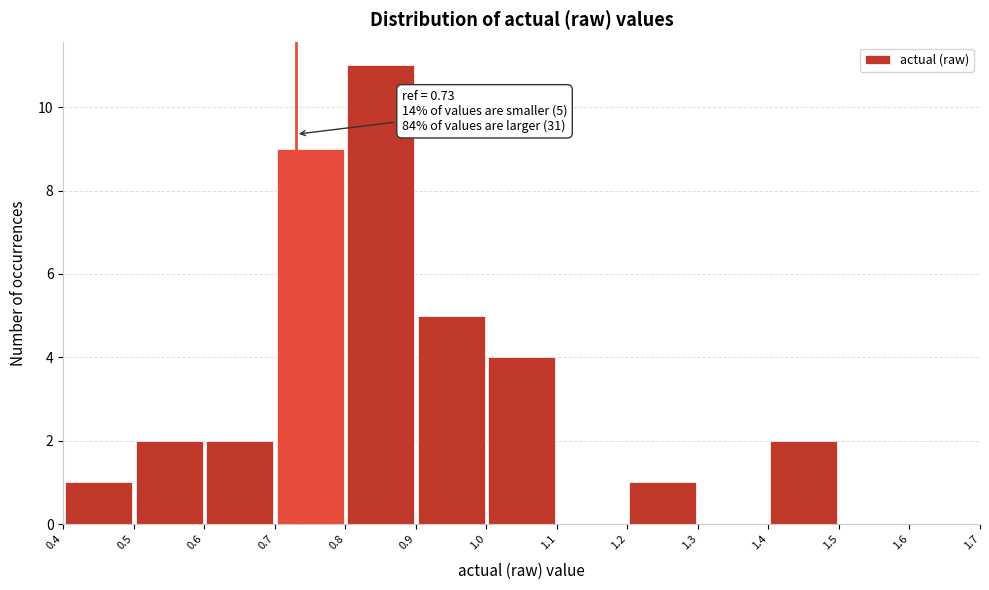

Over which range of the x-axis is the bar tallest?

0.8 to 0.9